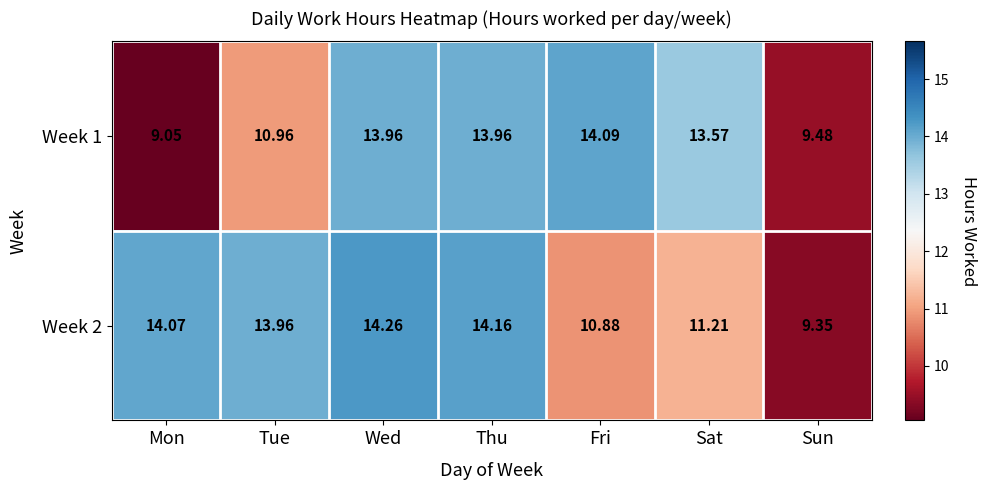

What is the maximum value shown in the chart?

14.3